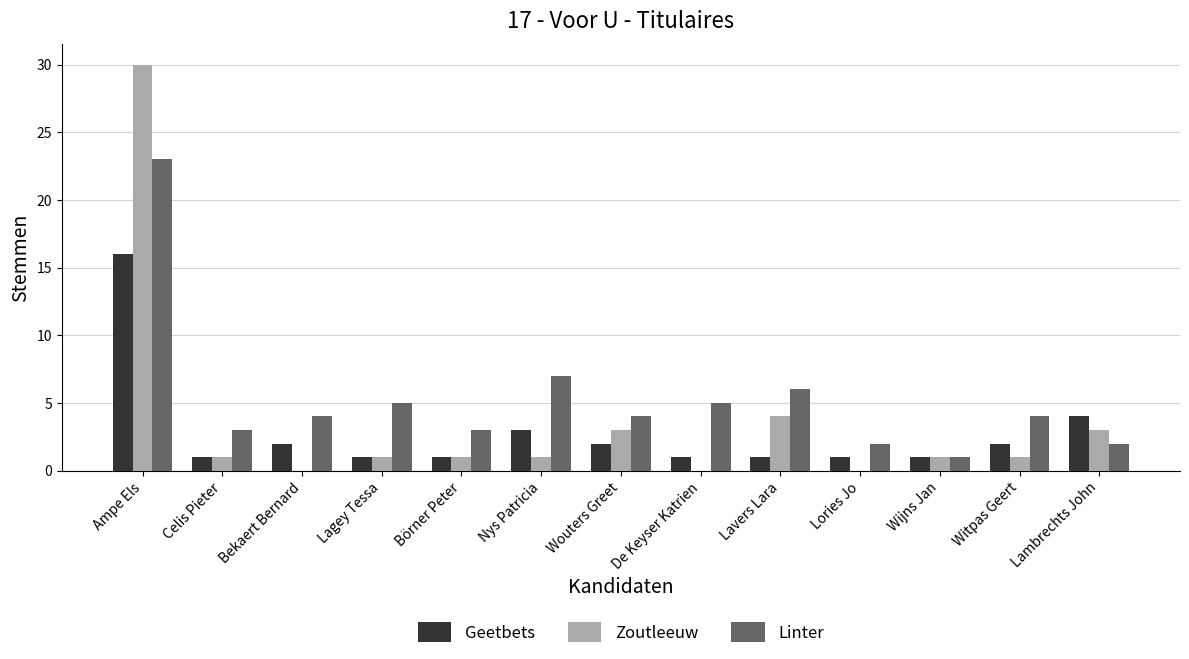

Which series has the largest total across all categories?

Linter